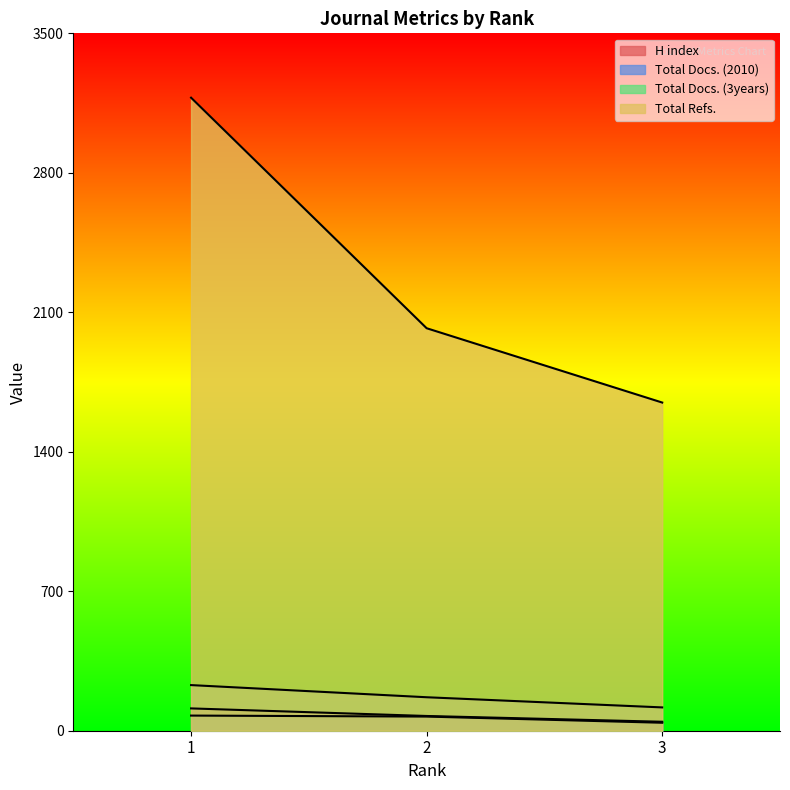

How many data points in Total Docs. (2010) are less than 71?

1